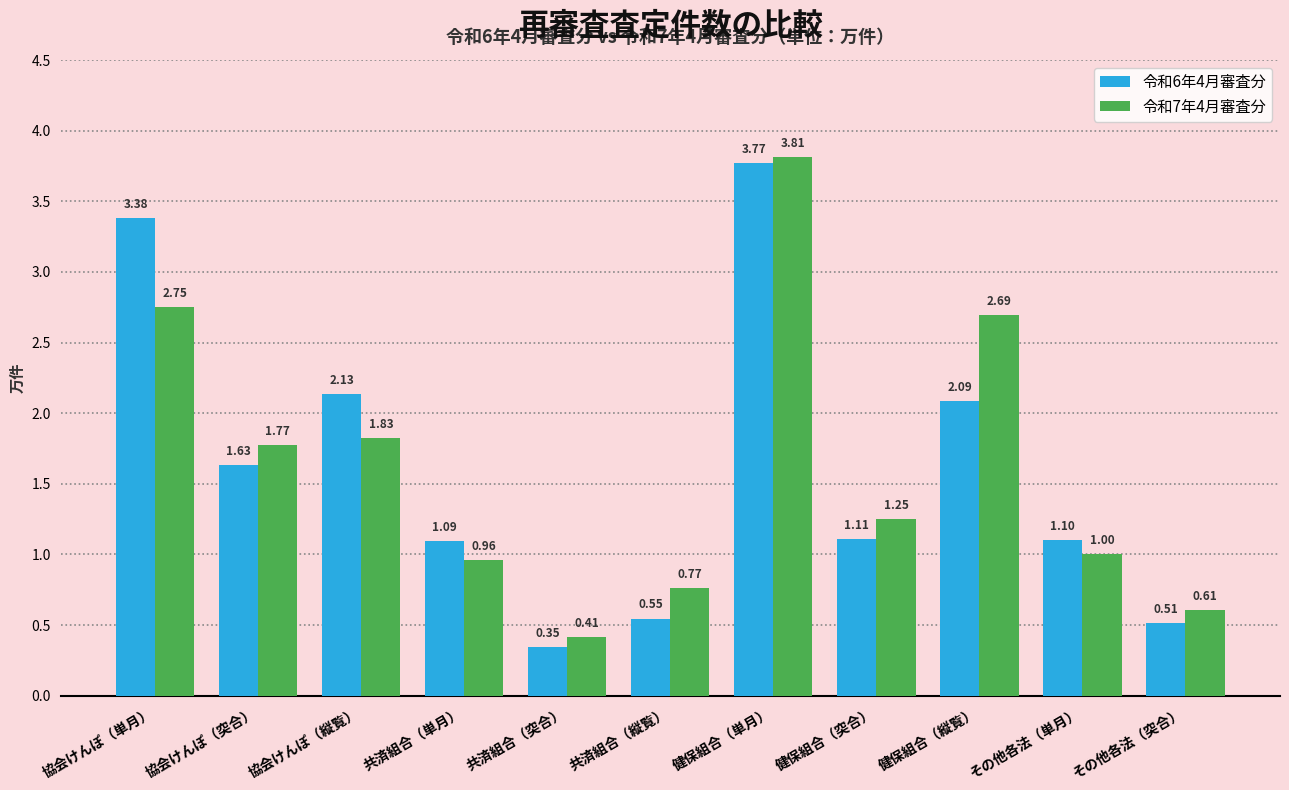

Rank the series at 協会けんぽ（単月） from highest to lowest value.

令和6年4月審査分, 令和7年4月審査分